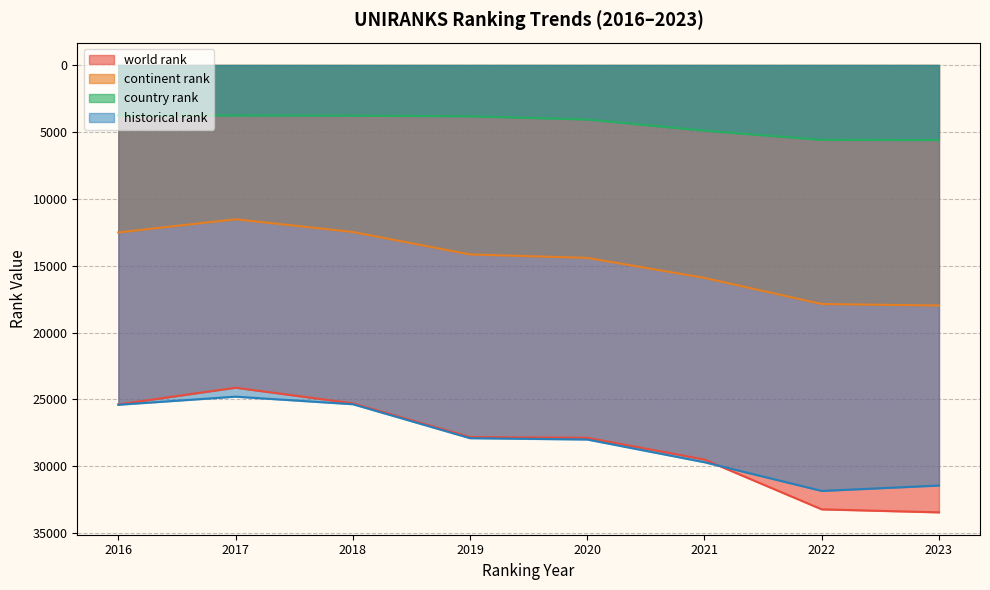

What value does the continent rank series have at 2022?

17866.0